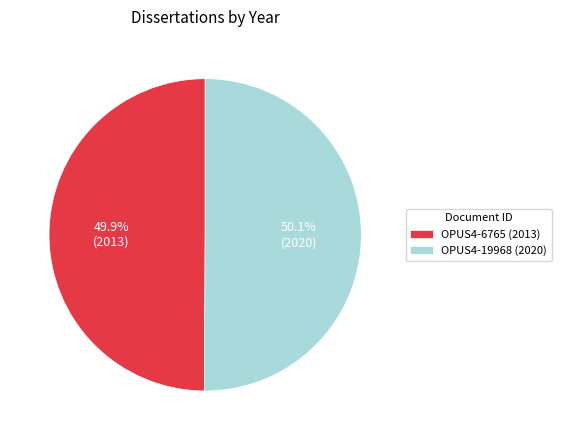

True or false: OPUS4-19968 accounts for 50% of the total.

True